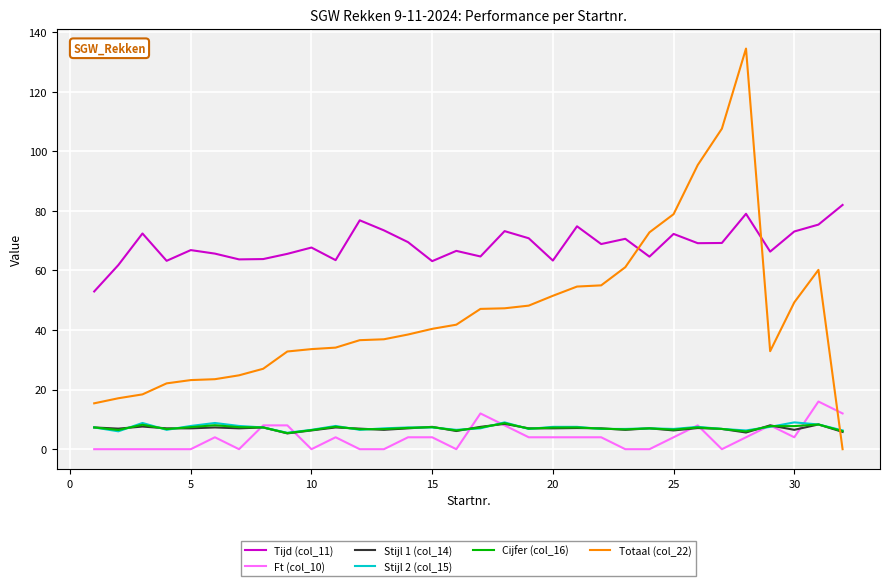

Which series has the largest total across all categories?

Tijd (col_11)